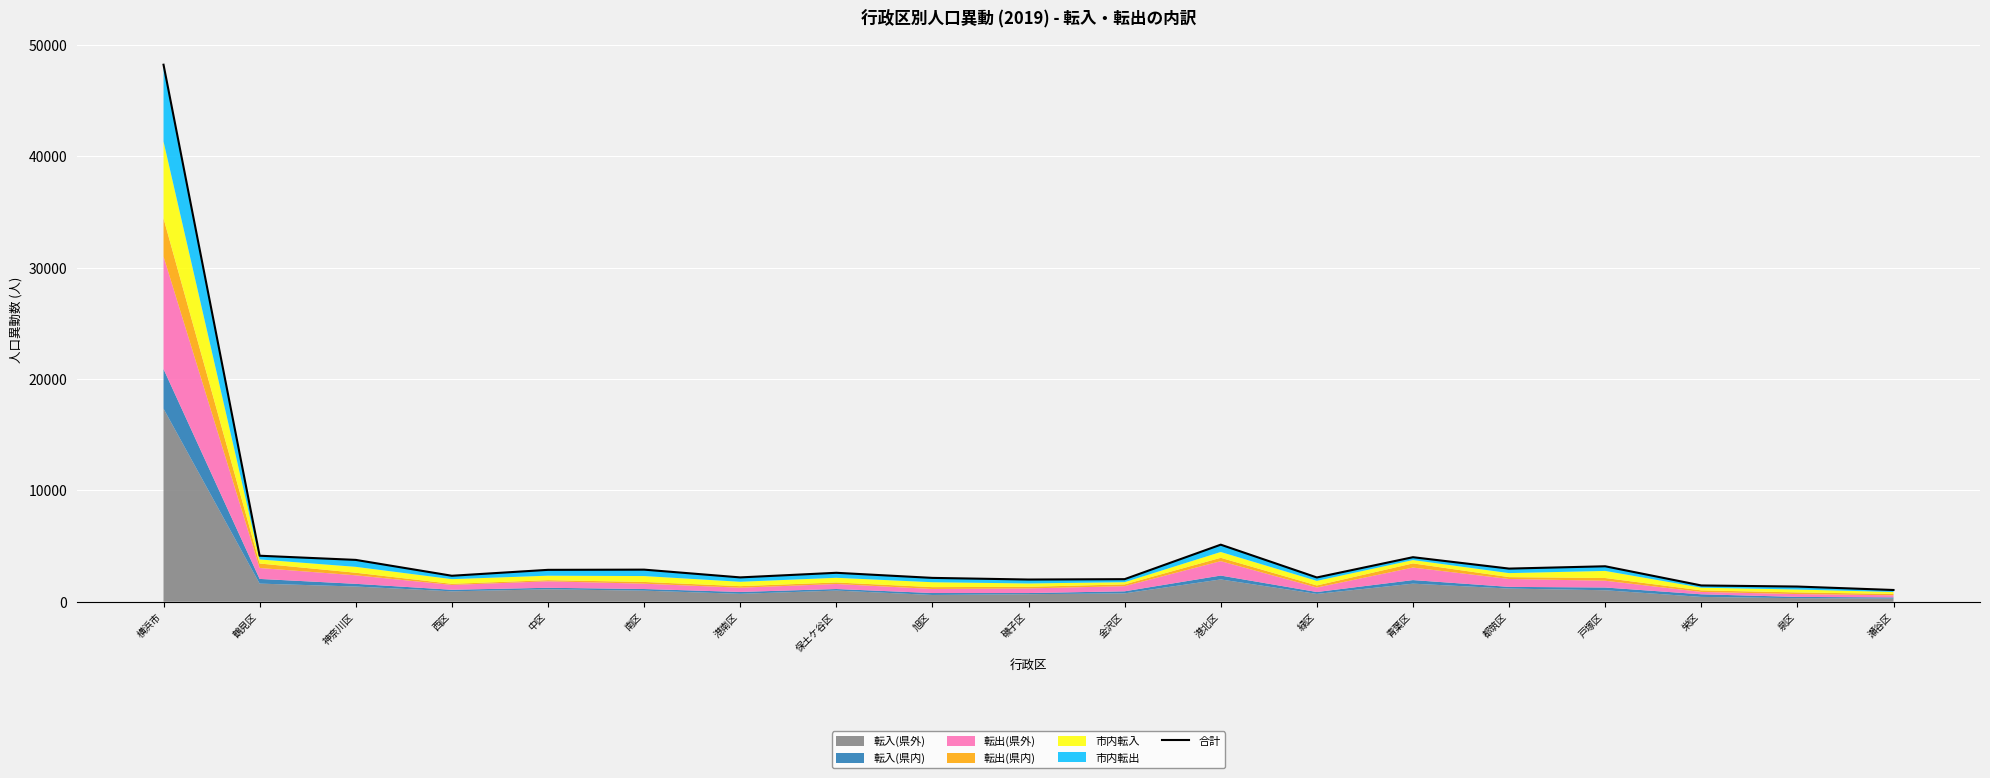

Where is the first local minimum?

西区